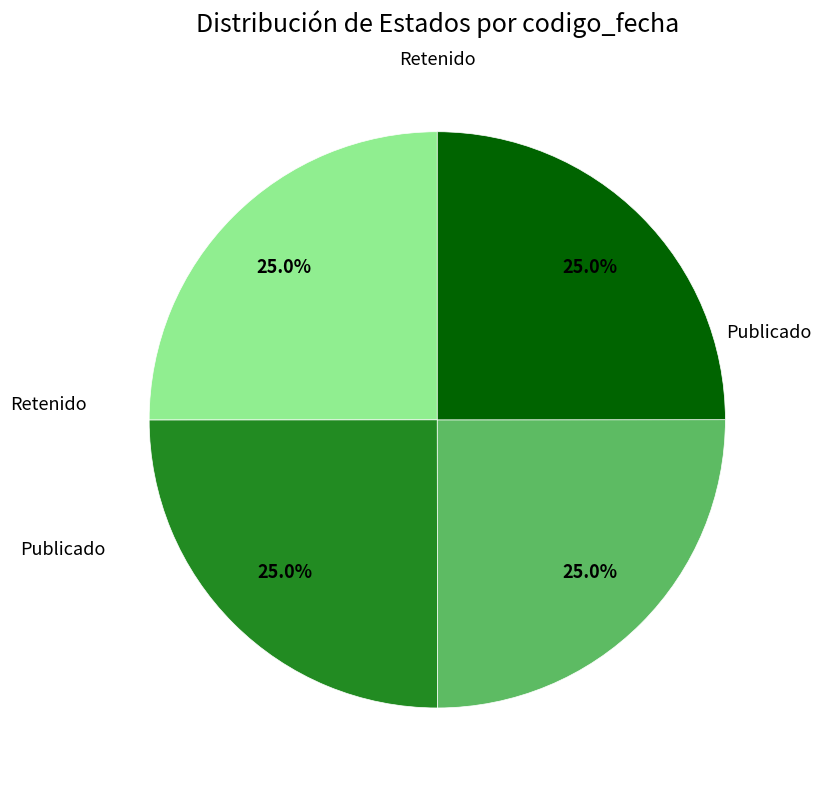

Does any single category account for the majority?

No